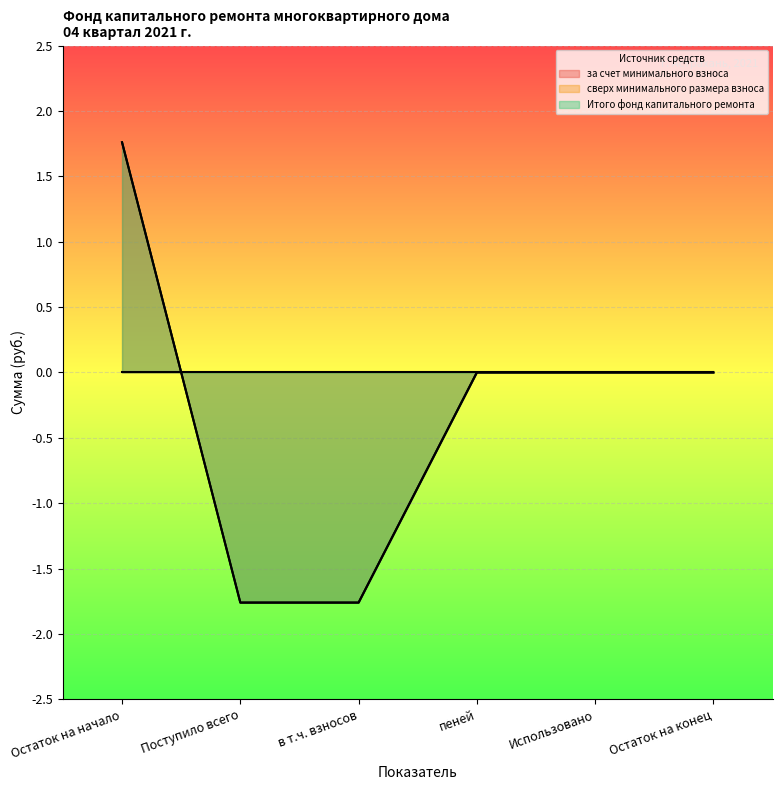

How many lines are shown in the chart?

3